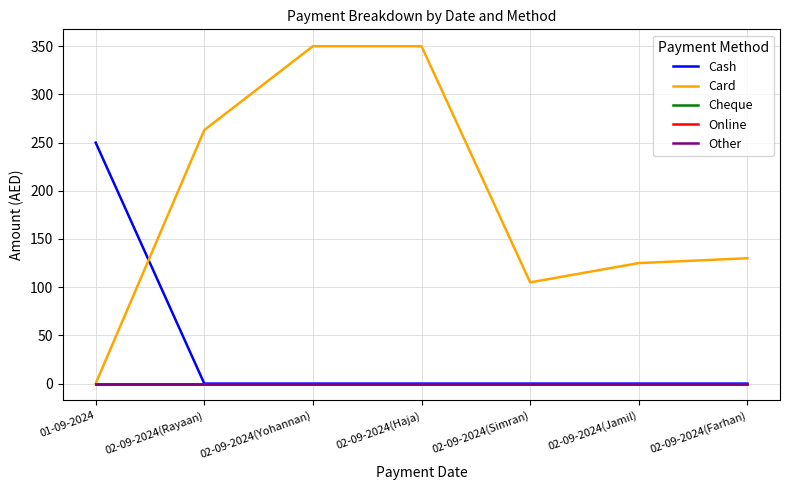

Is it true that Cheque equals 0 at 02-09-2024(Haja)?

True